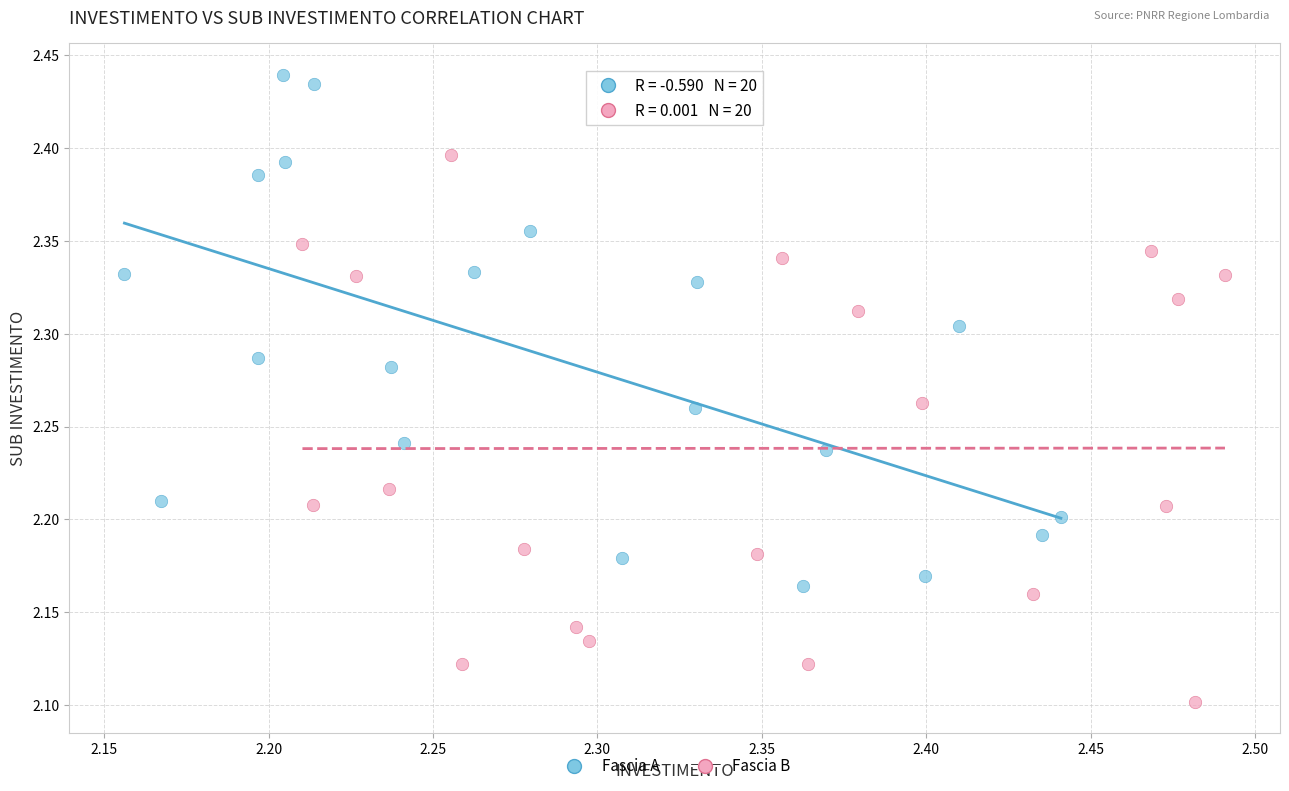

Which series contains the highest Y value?

Fascia A